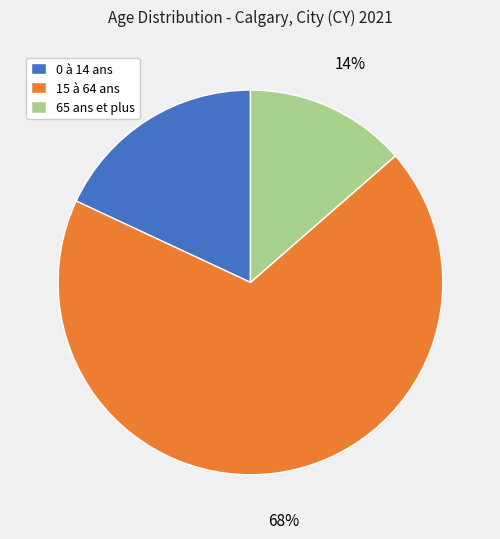

Is it true that 15 à 64 ans is 79% of the pie?

False